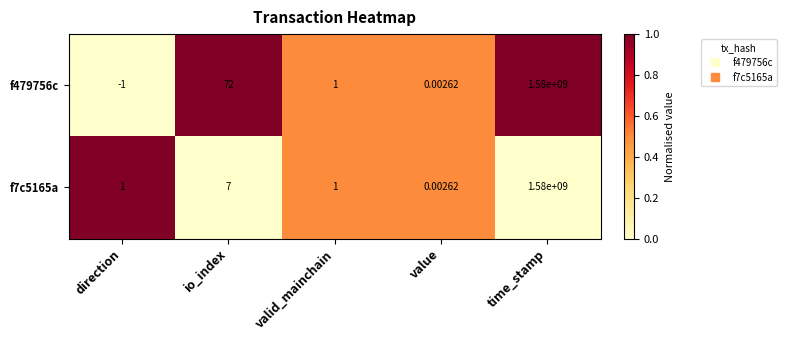

At which category is the sum across all series the highest?

time_stamp